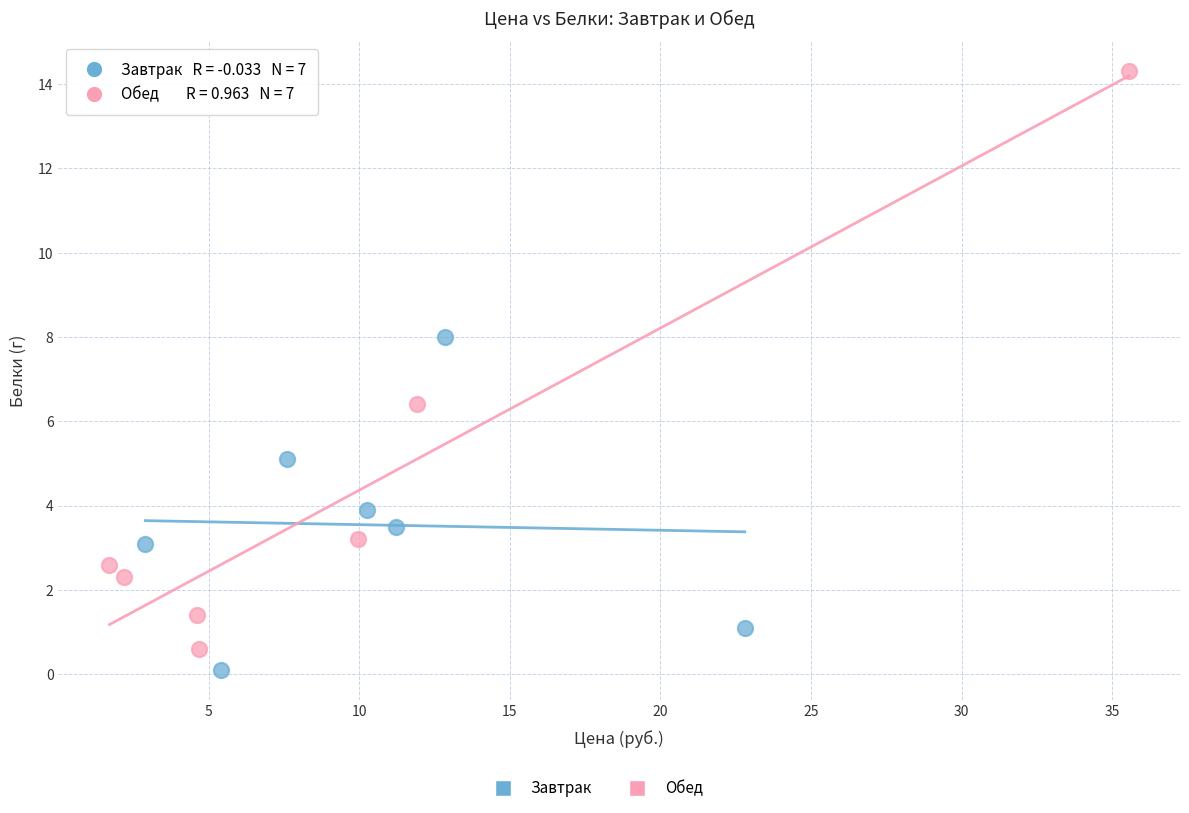

Which series has the widest spread of Y values?

Обед